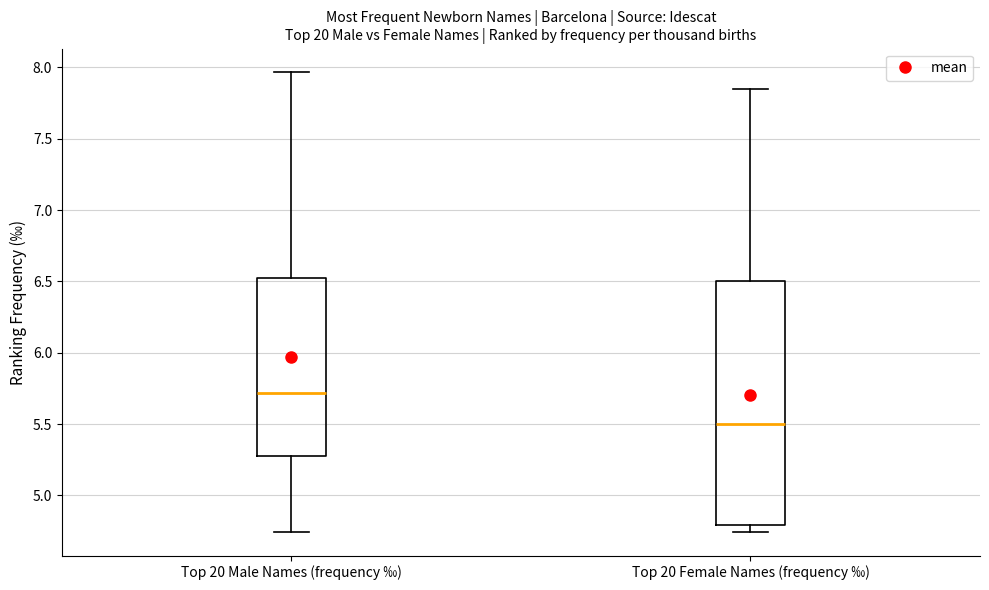

Reading left to right, transcribe this box plot: for each box, give where its median line is, the range the box spans, and where its two whiskers end, as read against the y-axis. The values are not printed on the chart, so give them approximately, as read against the axis.

Top 20 Male Names (frequency ‰): median 5.70, box 5.30 to 6.55, whiskers 4.75 to 7.95
Top 20 Female Names (frequency ‰): median 5.50, box 4.80 to 6.50, whiskers 4.75 to 7.85